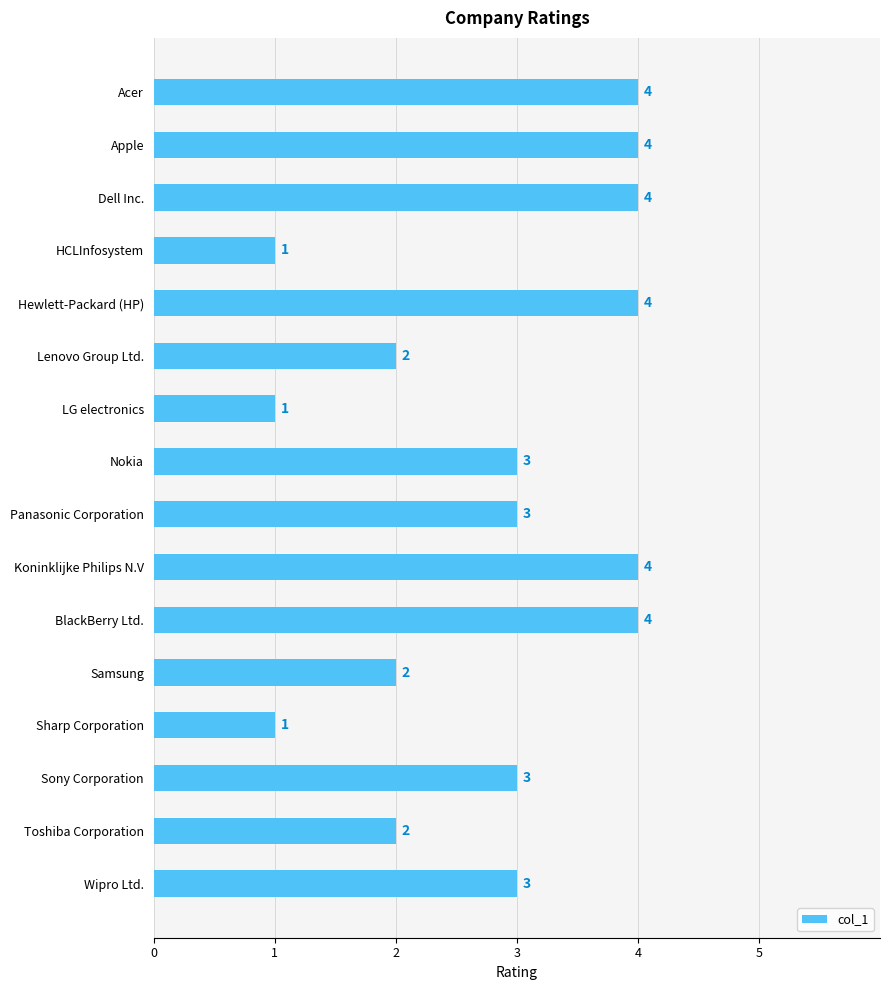

What is the value of the 10th bar from the top?

4